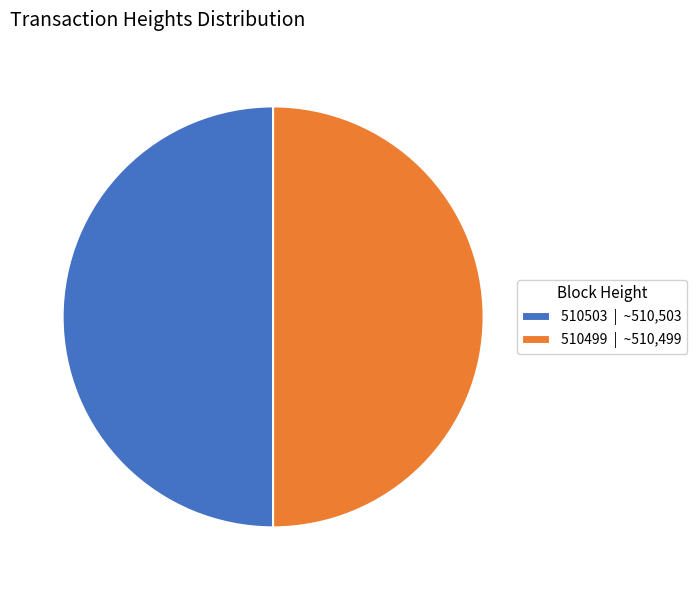

The 510499 slice represents 40% of the pie. True or false?

False